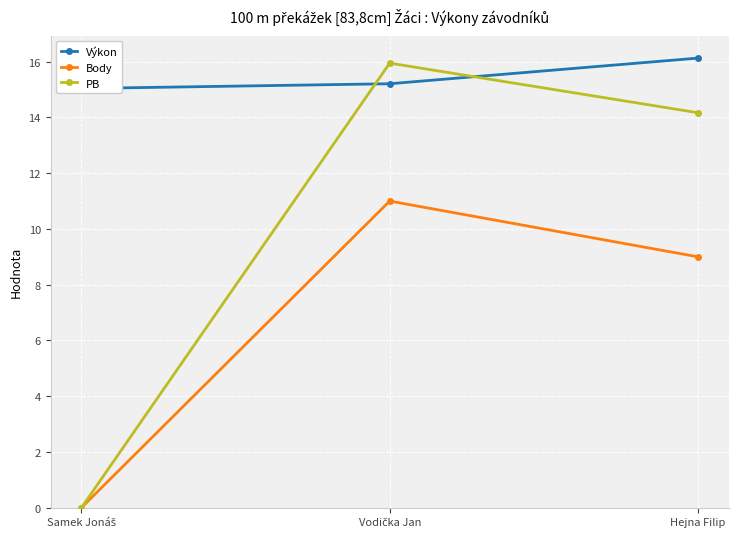

Reading left to right, extract all data points from this chart.

Výkon: 15.0	15.2	16.1
Body: 0.0	11.0	9.0
PB: 0.0	15.9	14.2